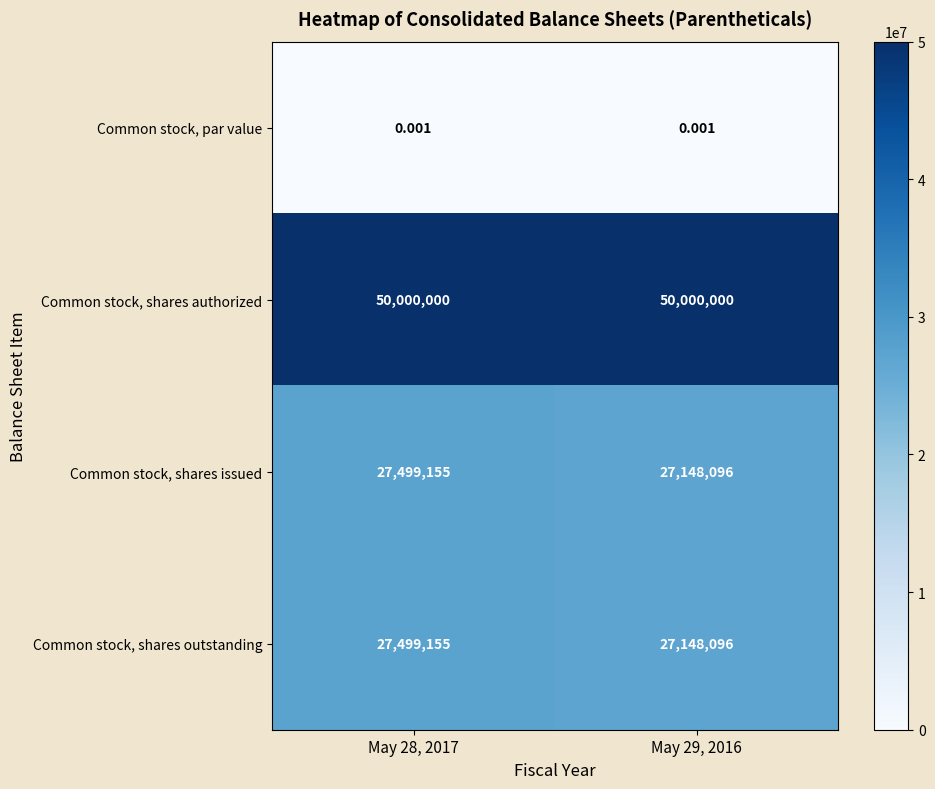

Is the value of Common stock, par value at May 29, 2016 greater than the value of Common stock, shares issued at May 28, 2017?

No